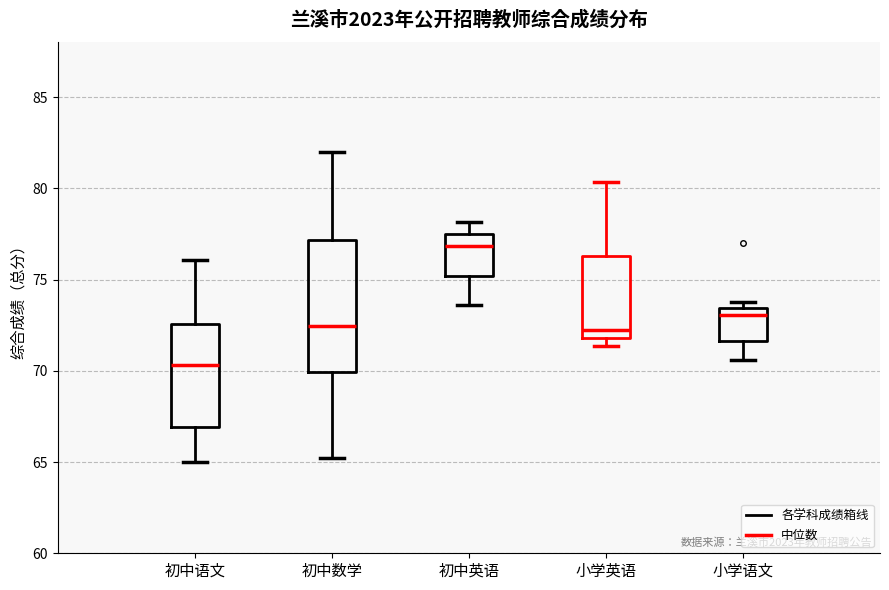

Which box has the lowest median line?

初中语文